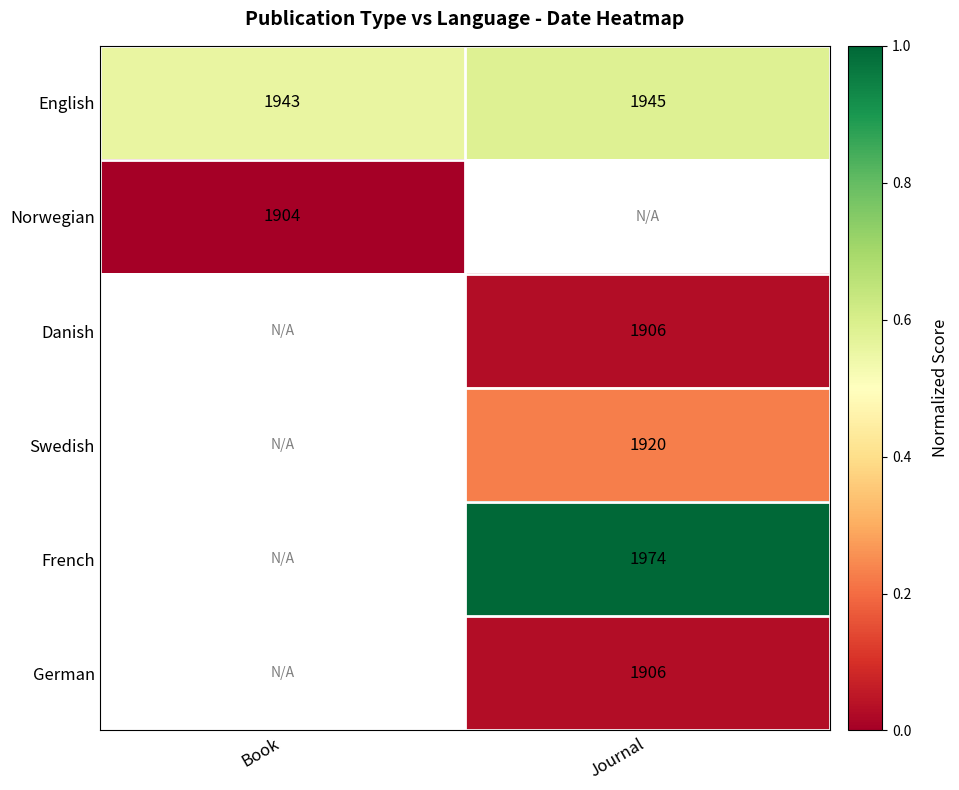

The value of English at Book is 0.6. True or false?

True